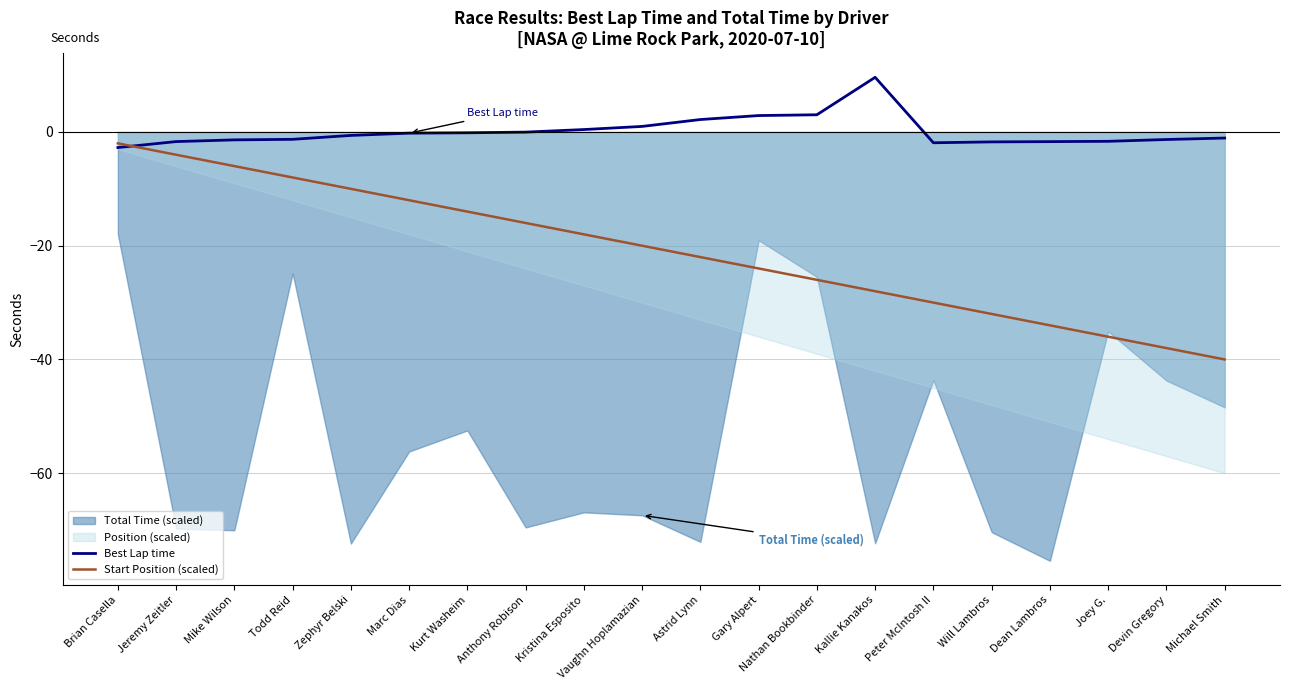

Is the value of Best Lap time at Astrid Lynn greater than the value of Start Position (scaled) at Anthony Robison?

Yes